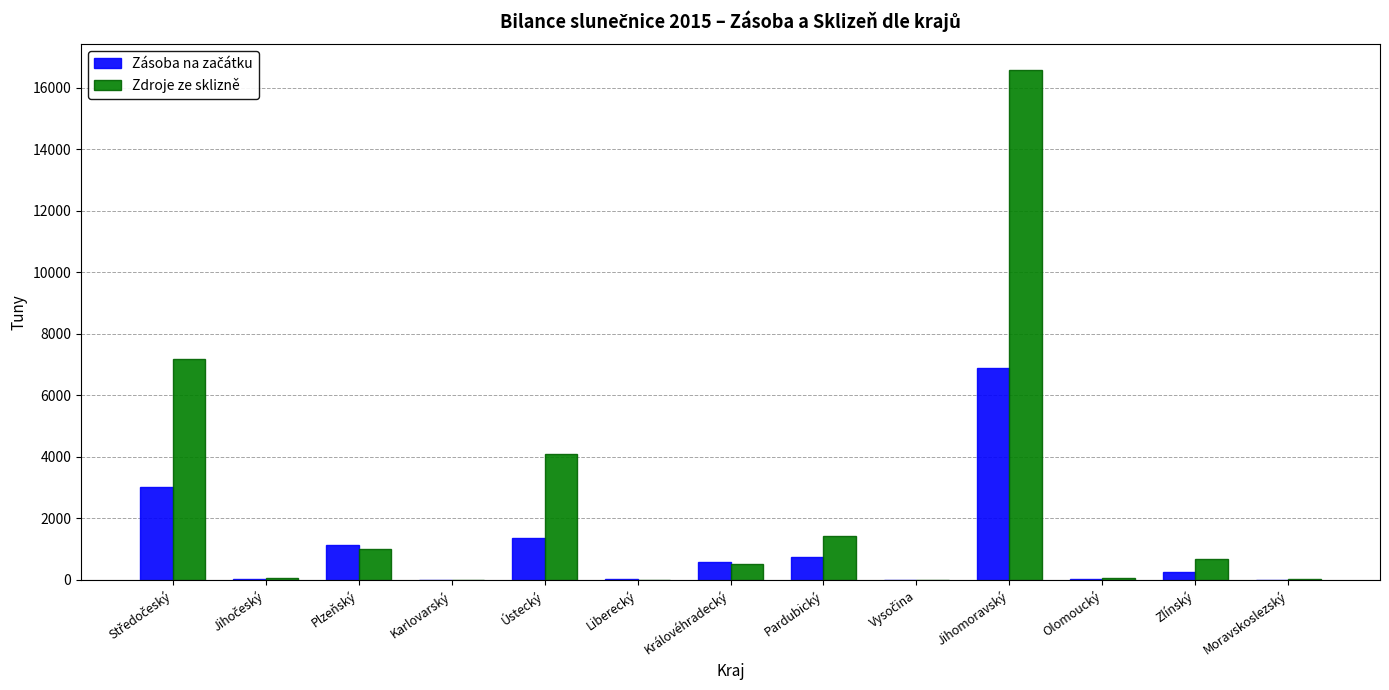

Which series has the largest range (max minus min)?

Zdroje ze sklizně